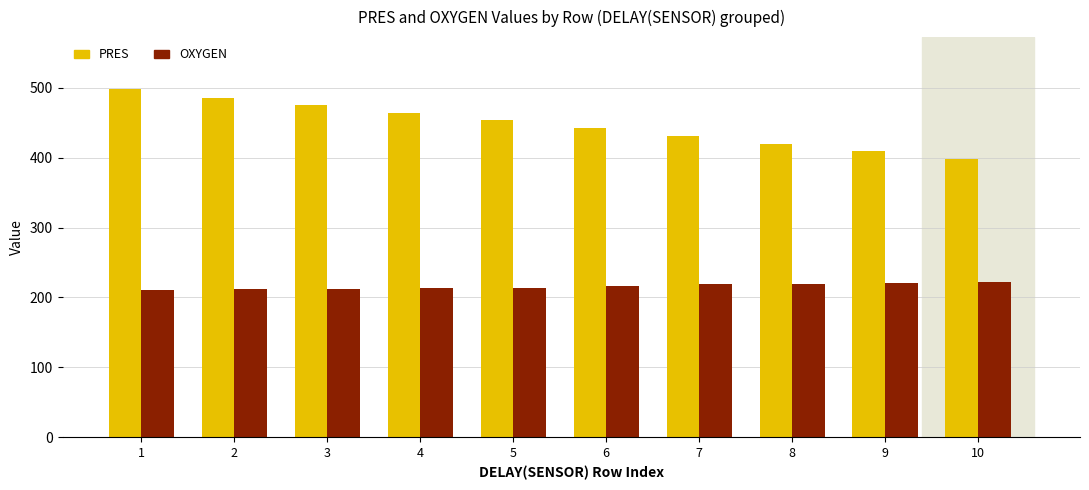

How many series are shown in this chart?

2